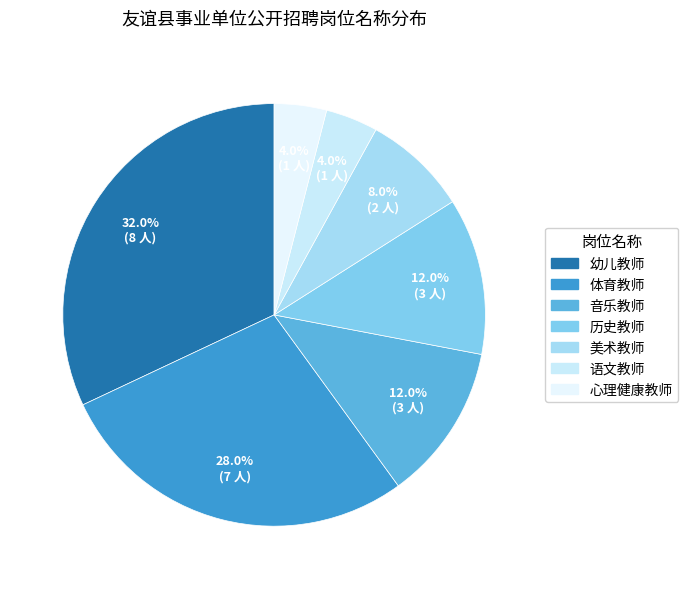

Which category has the smallest portion of the pie?

语文教师